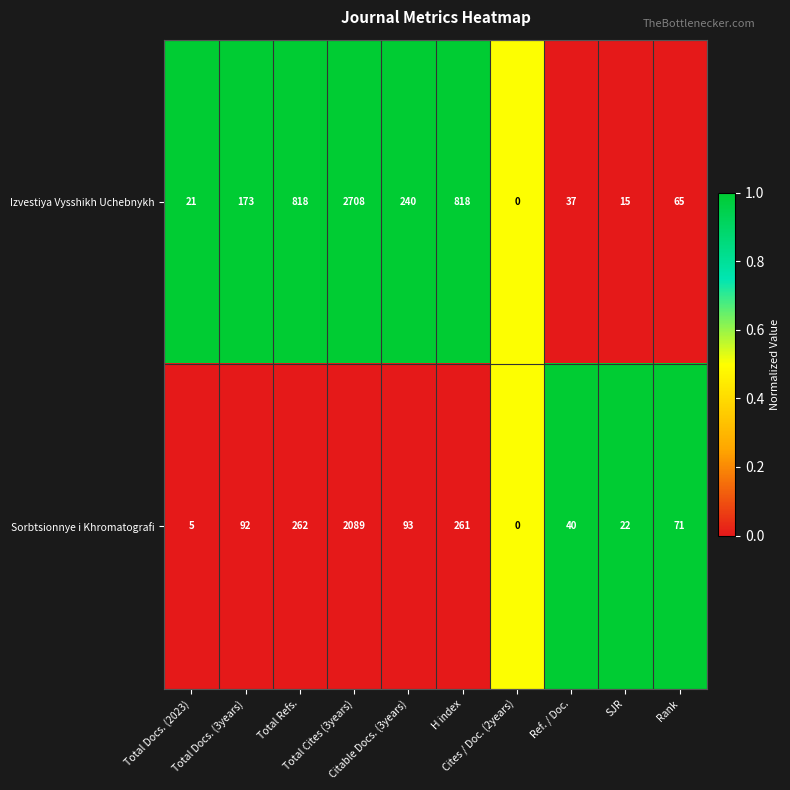

What is the sum of all Sorbtsionnye i Khromatografi values?

2935